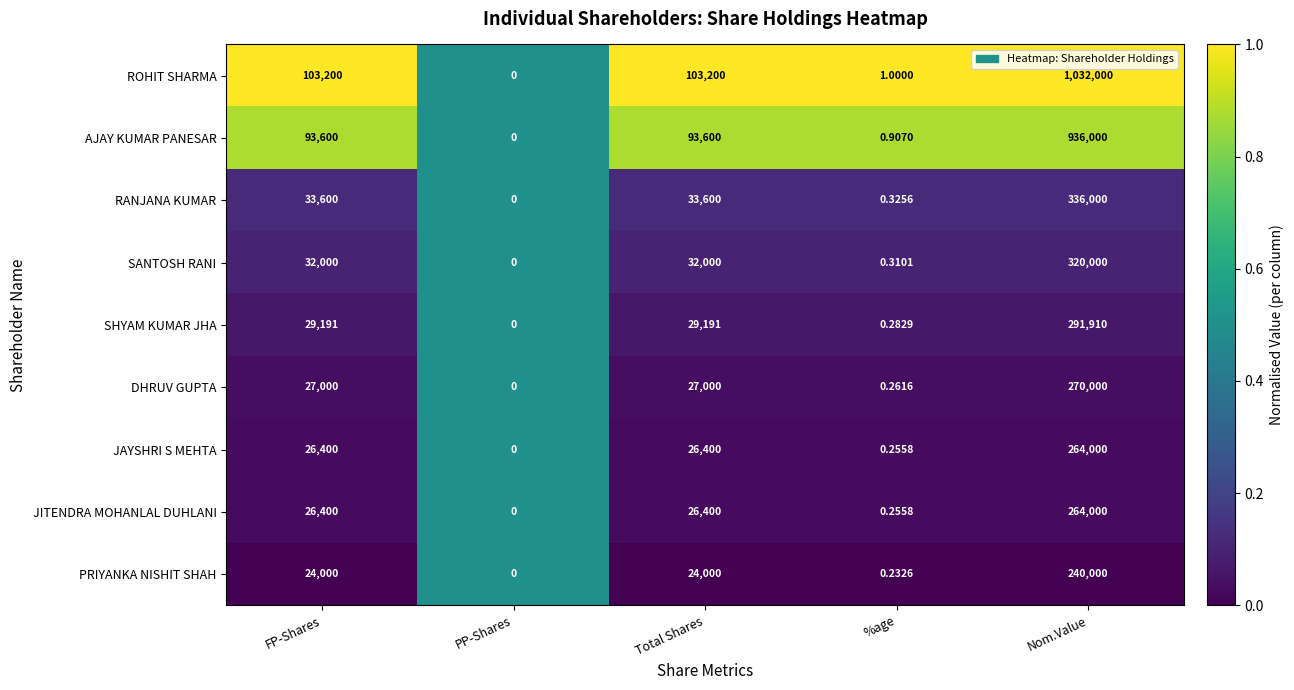

At which category does the chart reach its peak across all series?

Nom.Value